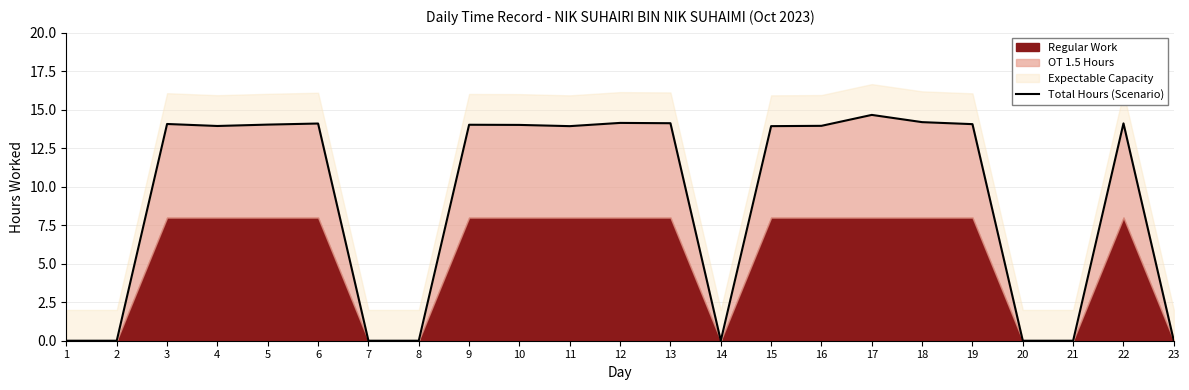

What is the difference between the values at 10 and 4?

0.1